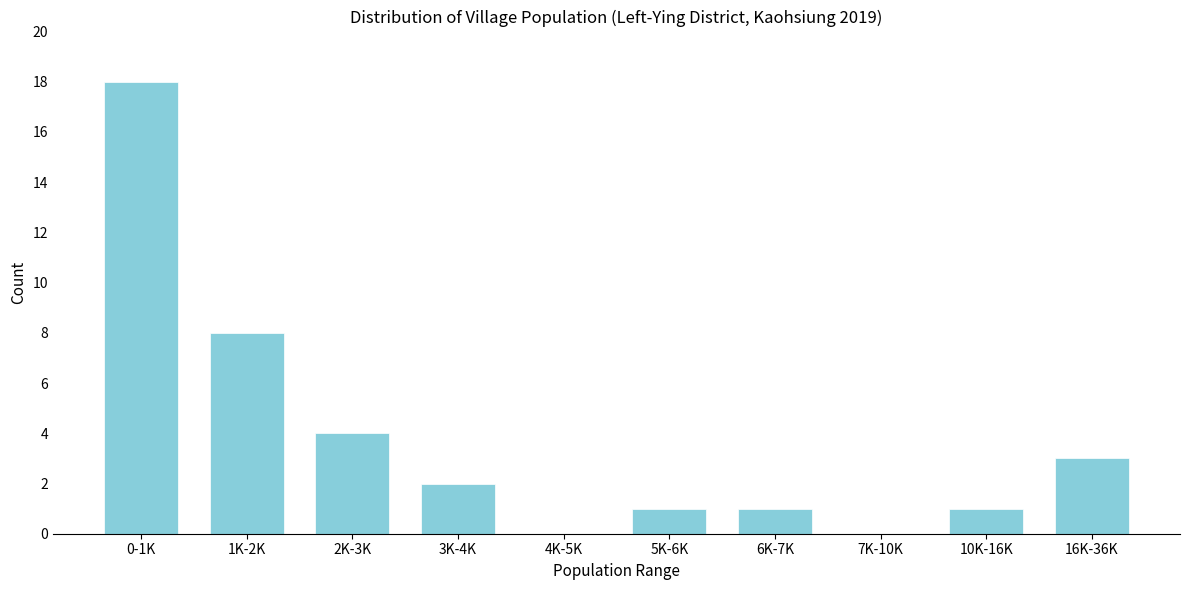

Reading left to right, what are all the values shown in this chart?

0-1K=18	1K-2K=8	2K-3K=4	3K-4K=2	4K-5K=0	5K-6K=1	6K-7K=1	7K-10K=0	10K-16K=1	16K-36K=3